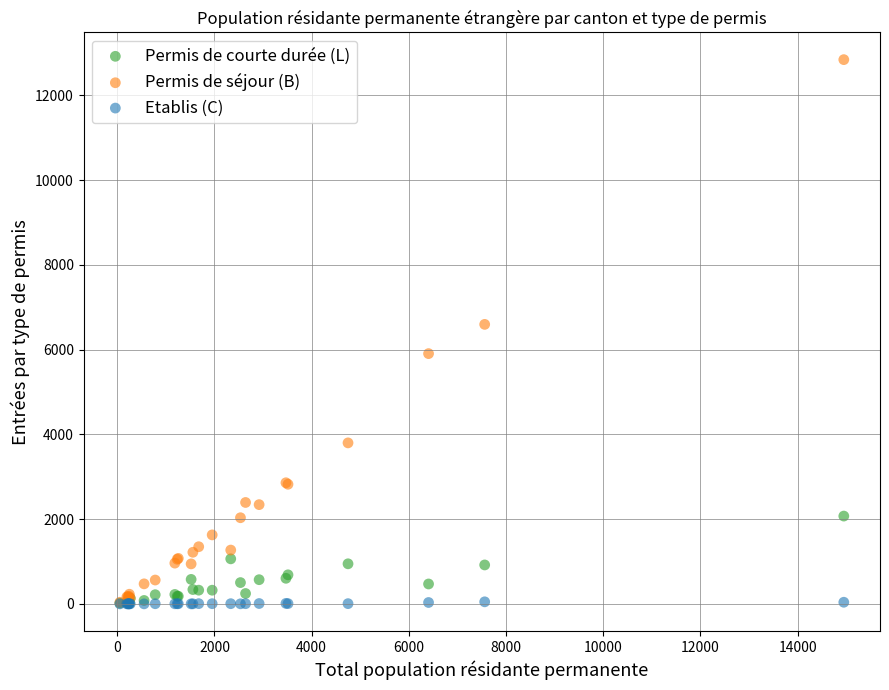

Which series reaches the maximum Y coordinate?

Permis de séjour (B)